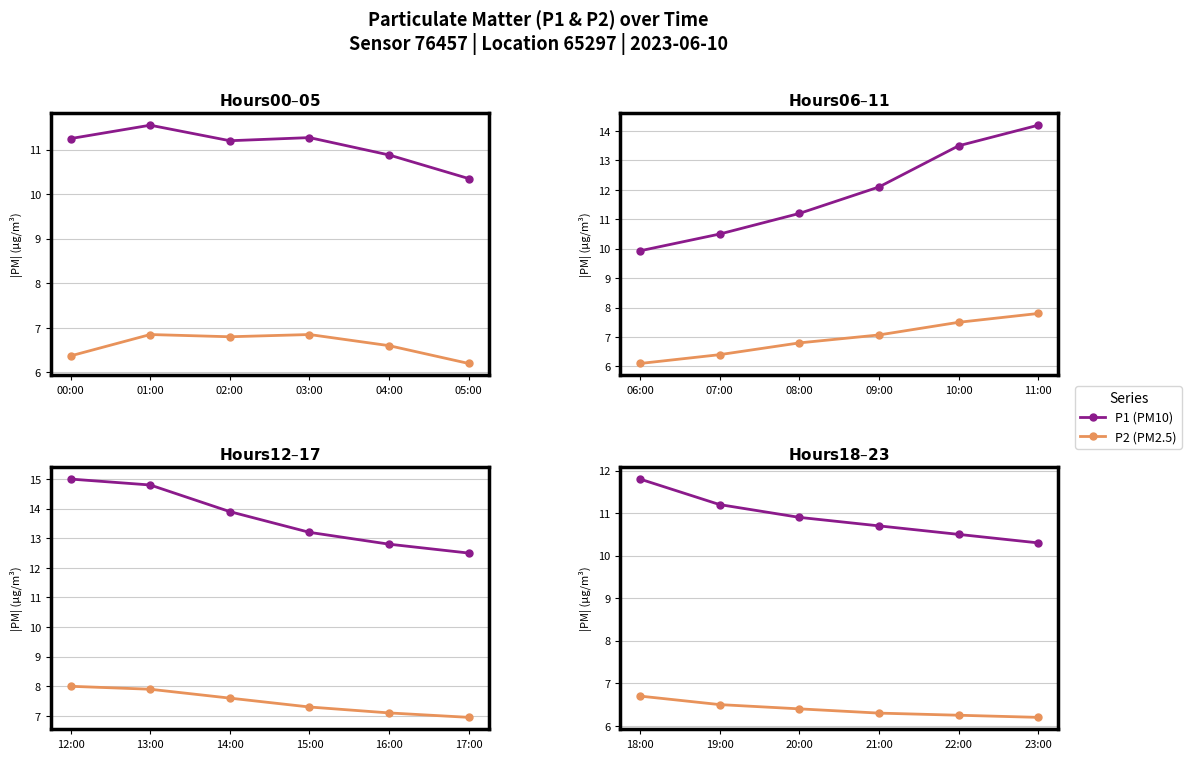

At which label is P2 (PM2.5) closest to 6?

23:00